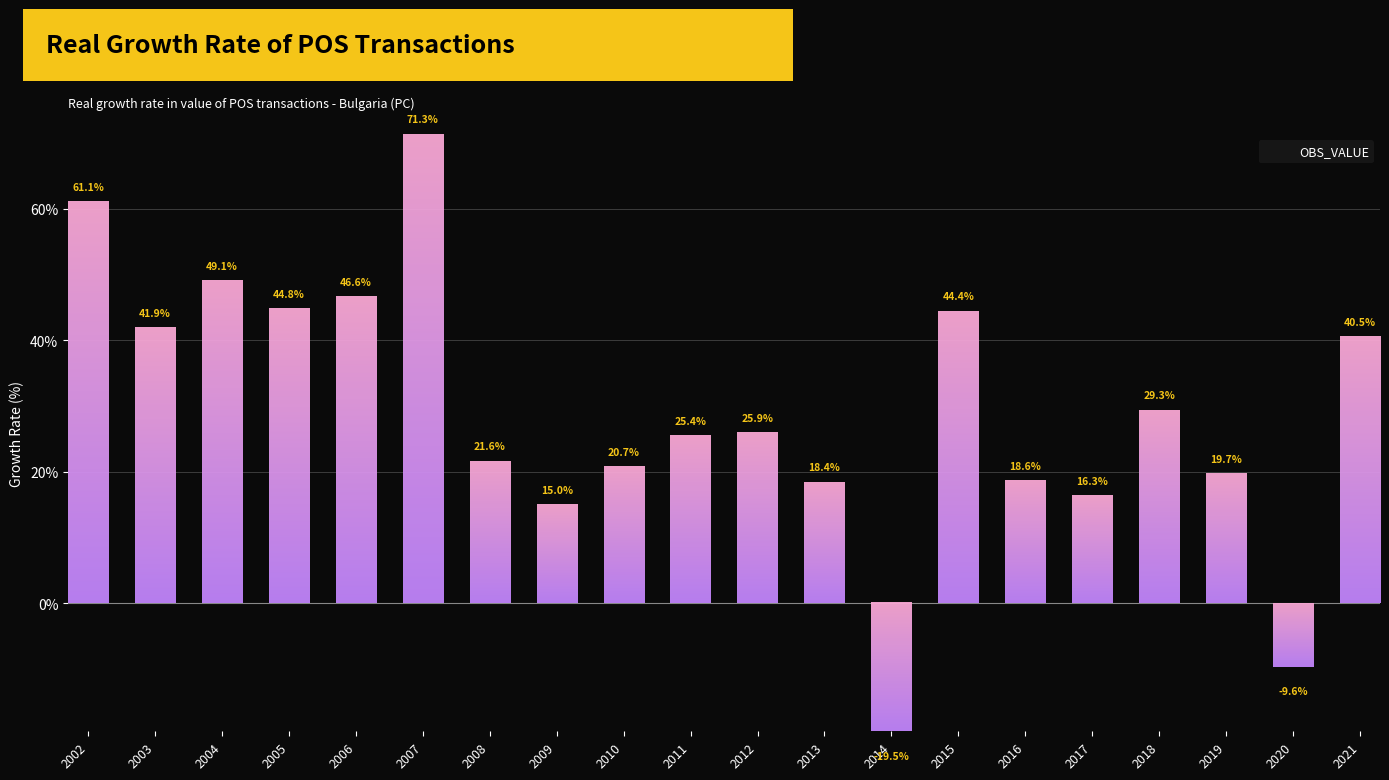

List the labels in order of value, smallest first.

2014, 2020, 2009, 2017, 2013, 2016, 2019, 2010, 2008, 2011, 2012, 2018, 2021, 2003, 2015, 2005, 2006, 2004, 2002, 2007